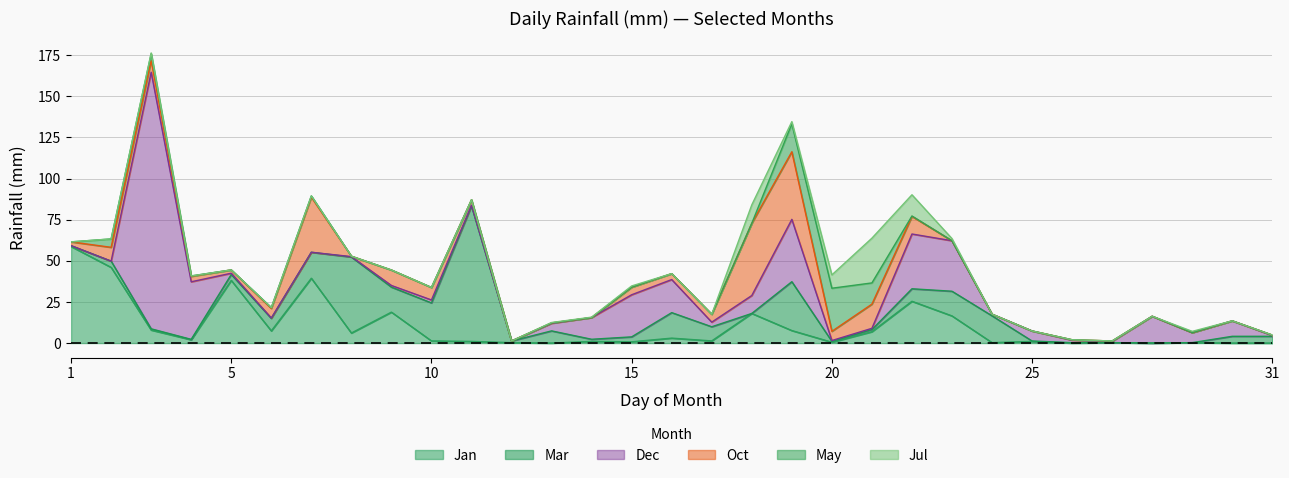

What is the maximum value for Jan?

58.7